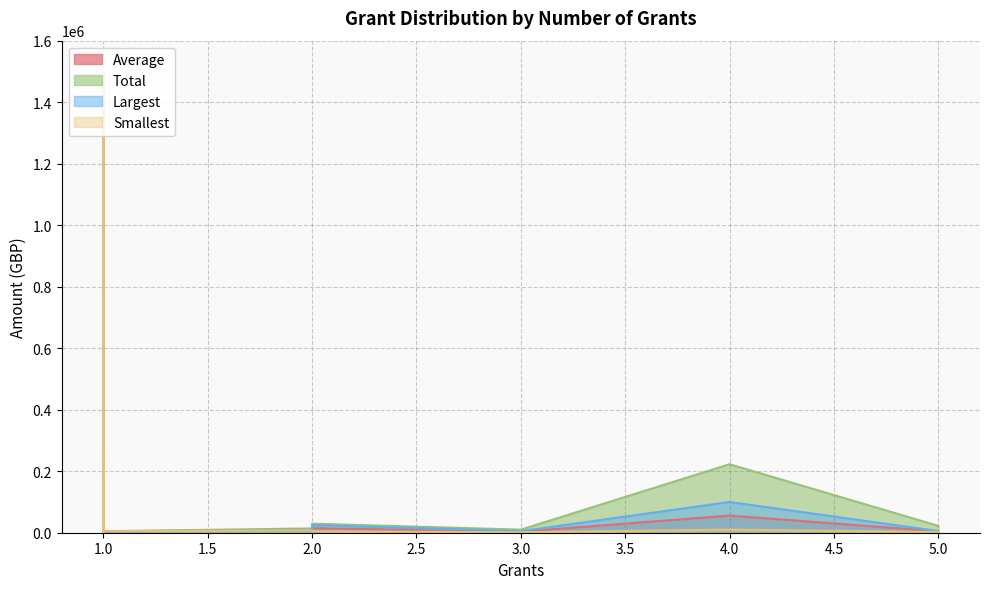

At how many categories does at least one series exceed 463627?

1